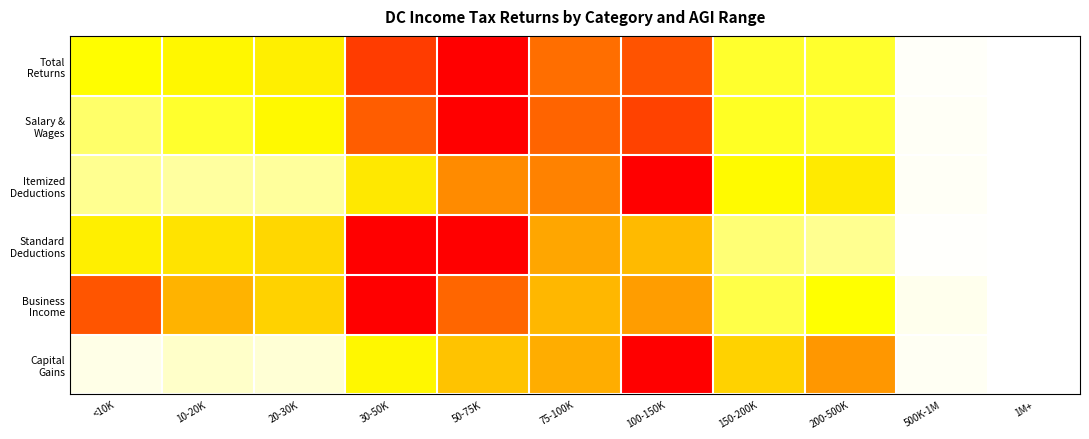

What is the total value across all series at 50-75K?

5.1